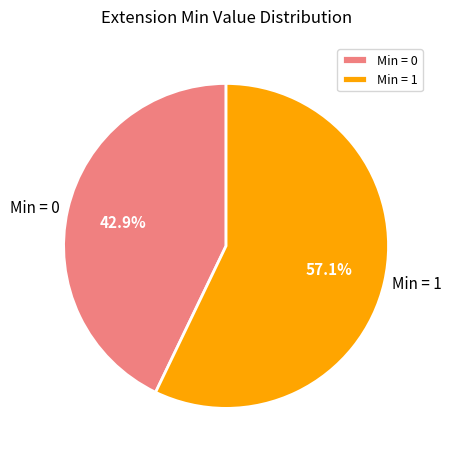

Does any single category account for the majority?

Yes